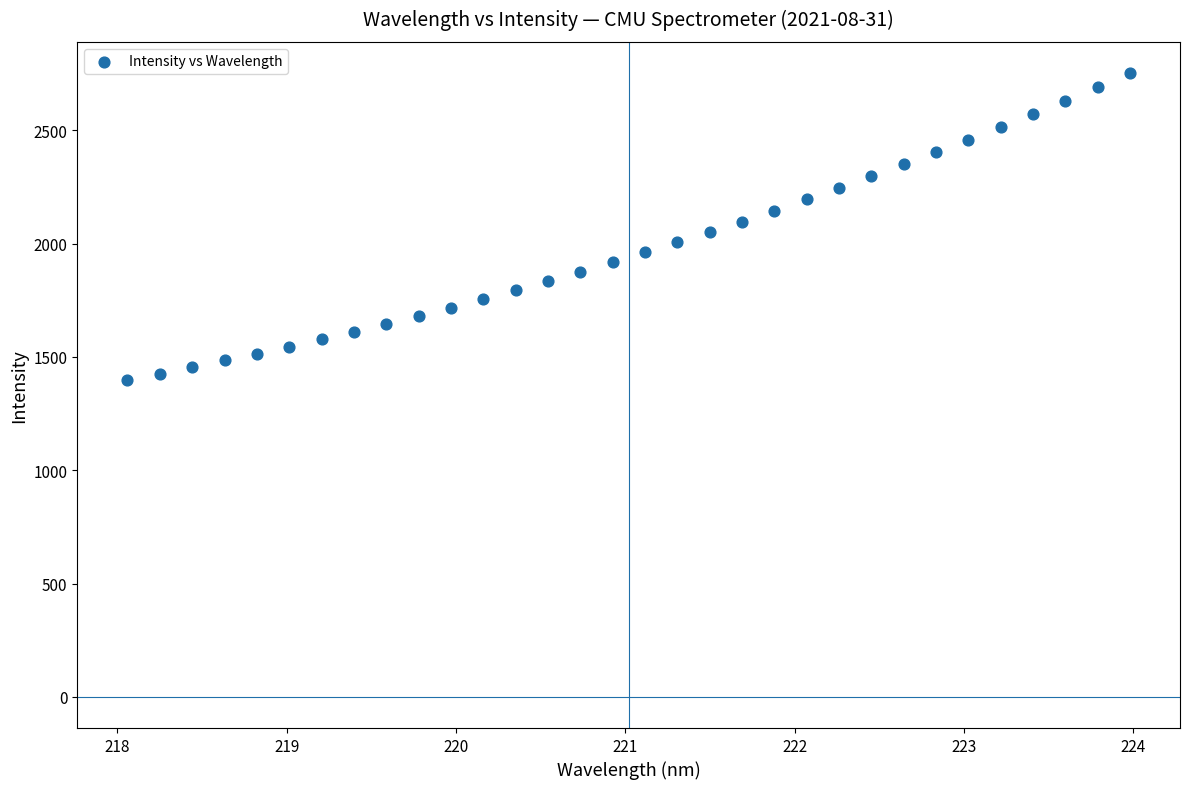

What is the range of Y values (max minus min)?

1353.3